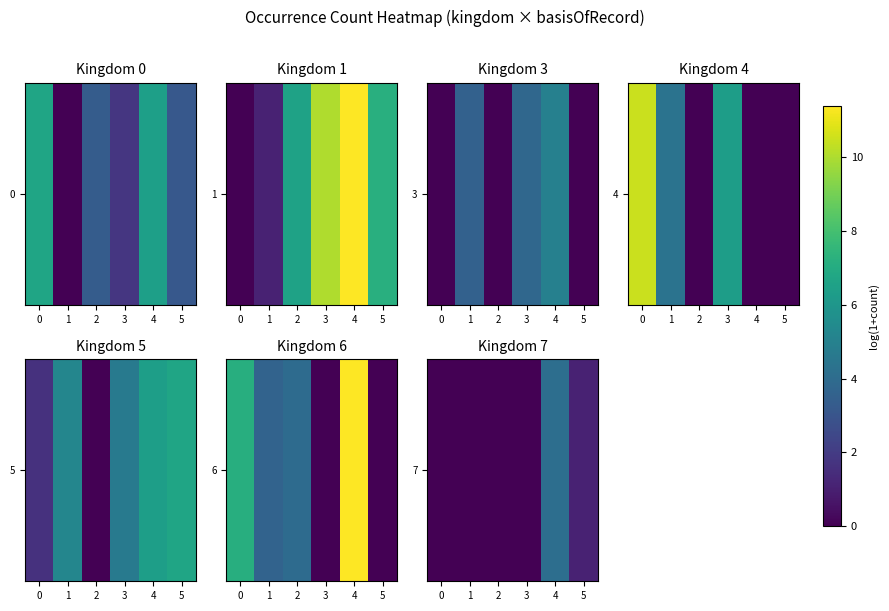

What is the sum of the values at 5 and 3?

1.1